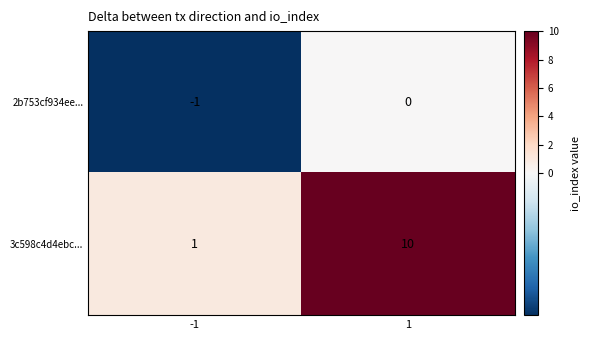

Rank the series by their maximum value, from highest to lowest.

3c598c4d4ebc..., 2b753cf934ee...